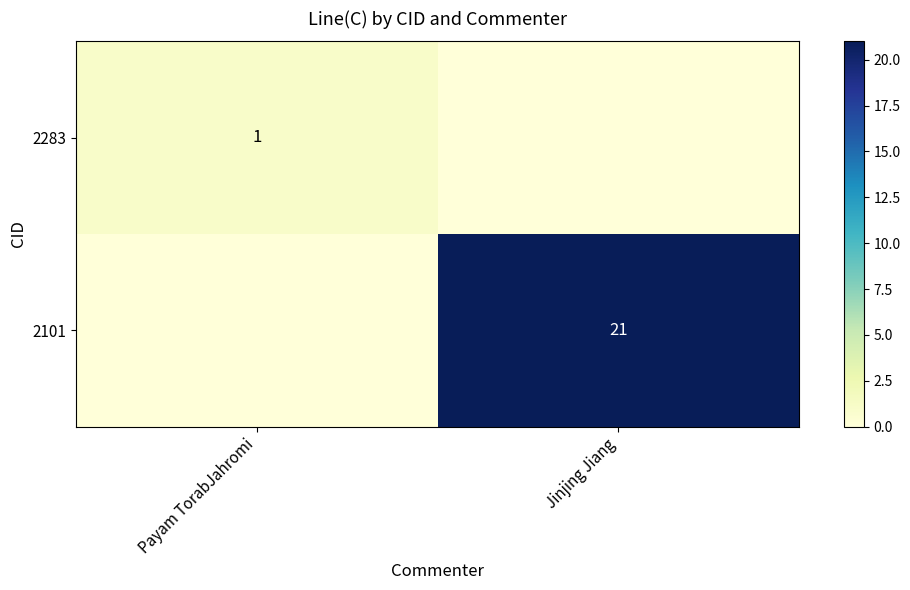

Is the value of 2101 at Jinjing Jiang greater than the value of 2283 at Payam TorabJahromi?

Yes